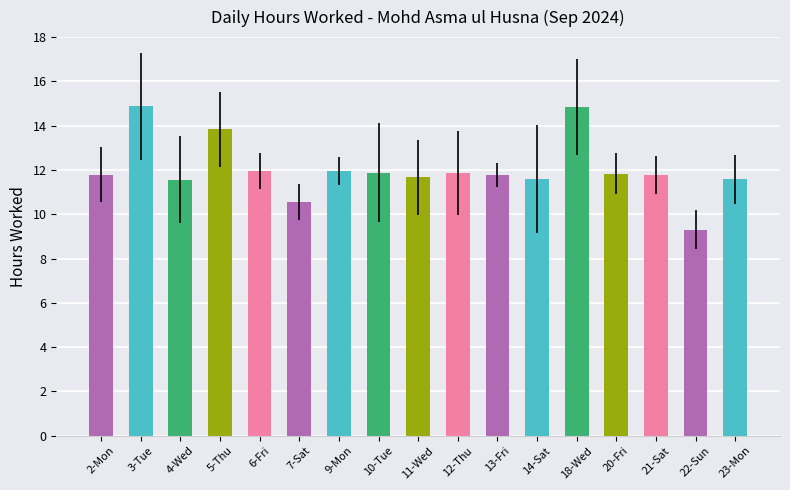

The value at 13-Fri is 11.8. True or false?

True